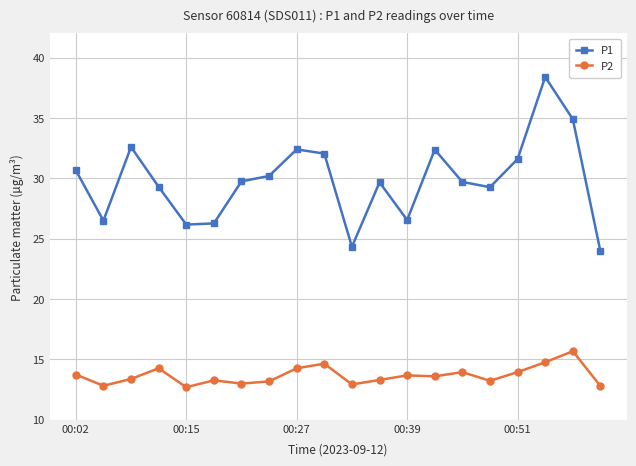

True or false: P1 and P2 cross at least once.

False